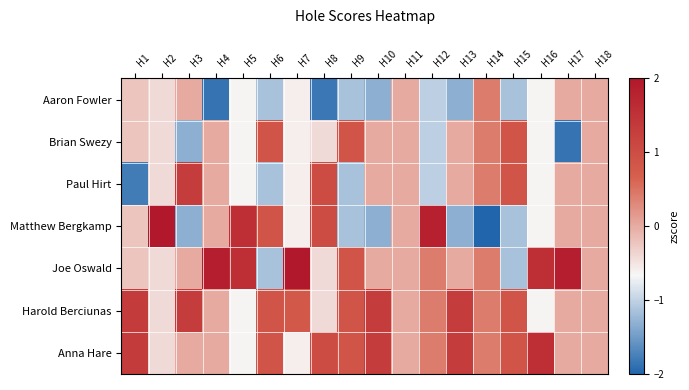

Reading right to left, what are all the values shown in this chart?

Aaron Fowler: H18=0.0	H17=0.0	H16=-0.6	H15=-1.2	H14=0.4	H13=-1.3	H12=-1.0	H11=0.0	H10=-1.3	H9=-1.2	H8=-1.8	H7=-0.6	H6=-1.2	H5=-0.6	H4=-1.9	H3=0.0	H2=-0.4	H1=-0.2
Brian Swezy: H18=0.0	H17=-1.9	H16=-0.6	H15=0.9	H14=0.4	H13=0.0	H12=-1.0	H11=0.0	H10=0.0	H9=0.9	H8=-0.4	H7=-0.6	H6=0.9	H5=-0.6	H4=0.0	H3=-1.3	H2=-0.4	H1=-0.2
Paul Hirt: H18=0.0	H17=0.0	H16=-0.6	H15=0.9	H14=0.4	H13=0.0	H12=-1.0	H11=0.0	H10=0.0	H9=-1.2	H8=1.0	H7=-0.6	H6=-1.2	H5=-0.6	H4=0.0	H3=1.3	H2=-0.4	H1=-1.8
Matthew Bergkamp: H18=0.0	H17=0.0	H16=-0.6	H15=-1.2	H14=-2.4	H13=-1.3	H12=1.8	H11=0.0	H10=-1.3	H9=-1.2	H8=1.0	H7=-0.6	H6=0.9	H5=1.6	H4=0.0	H3=-1.3	H2=2.4	H1=-0.2
Joe Oswald: H18=0.0	H17=1.9	H16=1.6	H15=-1.2	H14=0.4	H13=0.0	H12=0.4	H11=0.0	H10=0.0	H9=0.9	H8=-0.4	H7=2.2	H6=-1.2	H5=1.6	H4=1.9	H3=0.0	H2=-0.4	H1=-0.2
Harold Berciunas: H18=0.0	H17=0.0	H16=-0.6	H15=0.9	H14=0.4	H13=1.3	H12=0.4	H11=0.0	H10=1.3	H9=0.9	H8=-0.4	H7=0.8	H6=0.9	H5=-0.6	H4=0.0	H3=1.3	H2=-0.4	H1=1.3
Anna Hare: H18=0.0	H17=0.0	H16=1.6	H15=0.9	H14=0.4	H13=1.3	H12=0.4	H11=0.0	H10=1.3	H9=0.9	H8=1.0	H7=-0.6	H6=0.9	H5=-0.6	H4=0.0	H3=0.0	H2=-0.4	H1=1.3